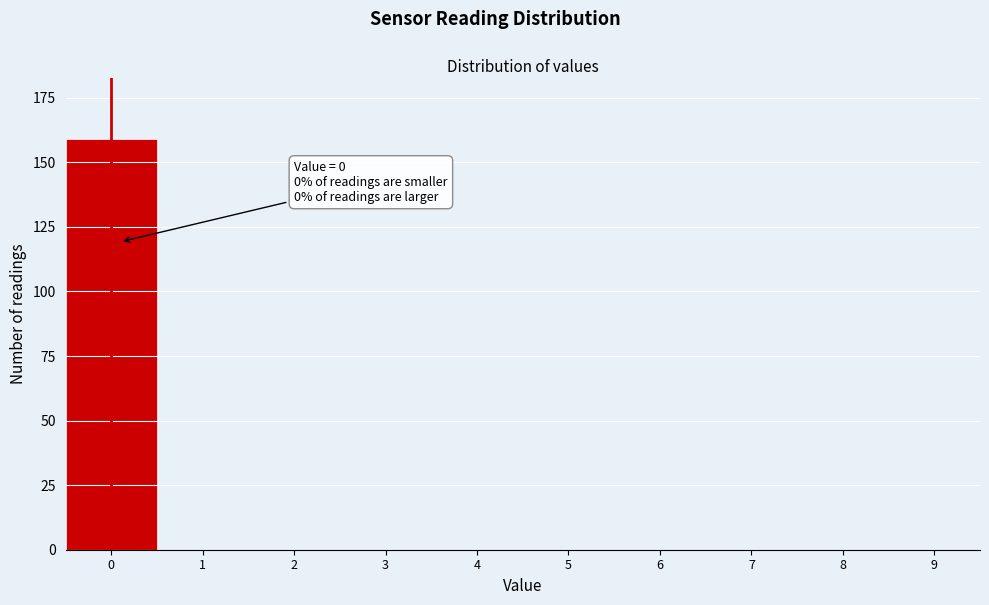

Reading left to right, extract all data points from this chart.

0=159	1=0	2=0	3=0	4=0	5=0	6=0	7=0	8=0	9=0